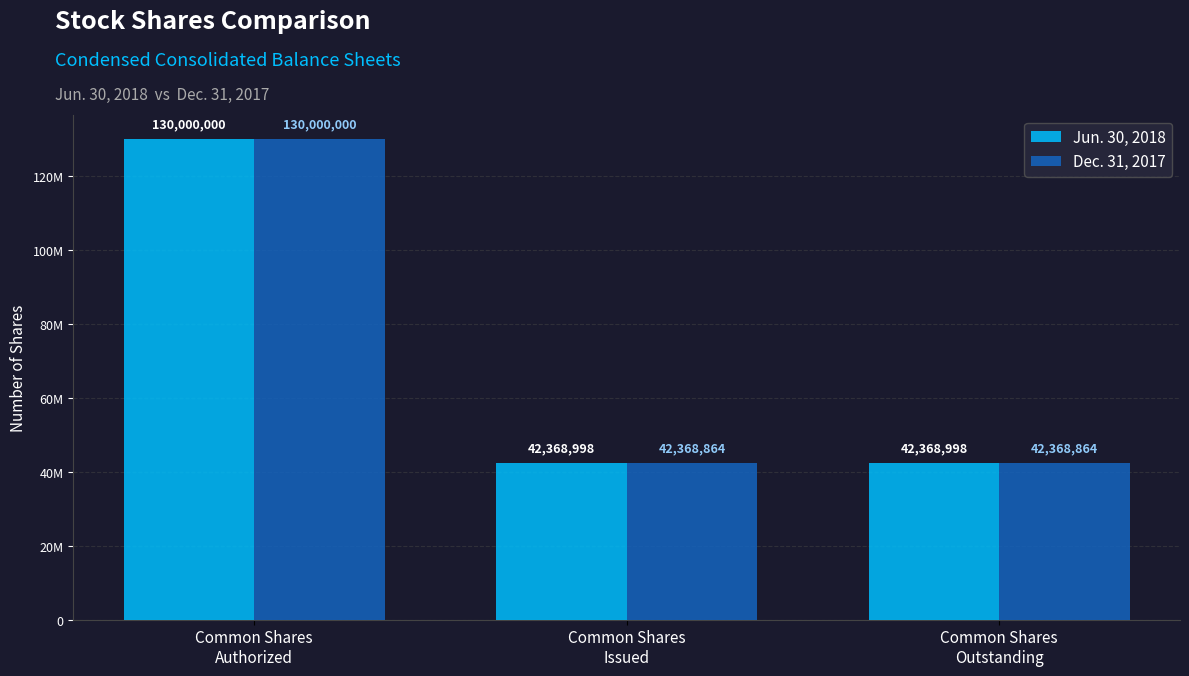

What are all the series names shown in the legend?

Jun. 30, 2018, Dec. 31, 2017